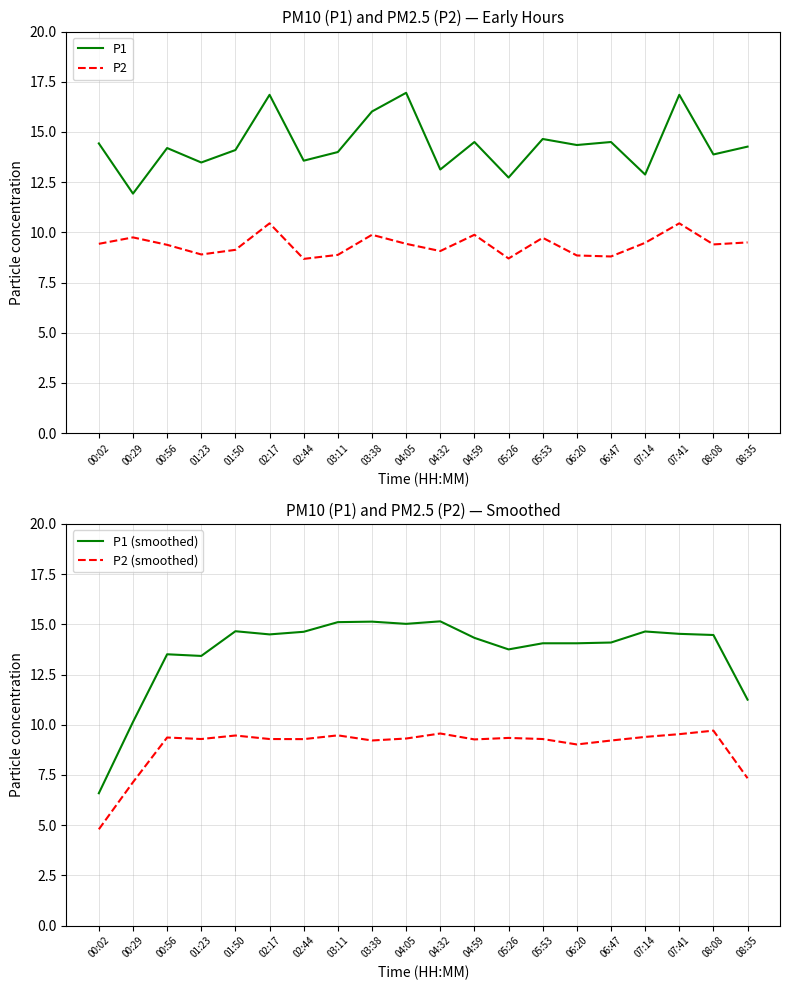

The P1 (smoothed) series shows 22.8 at 07:14. True or false?

False